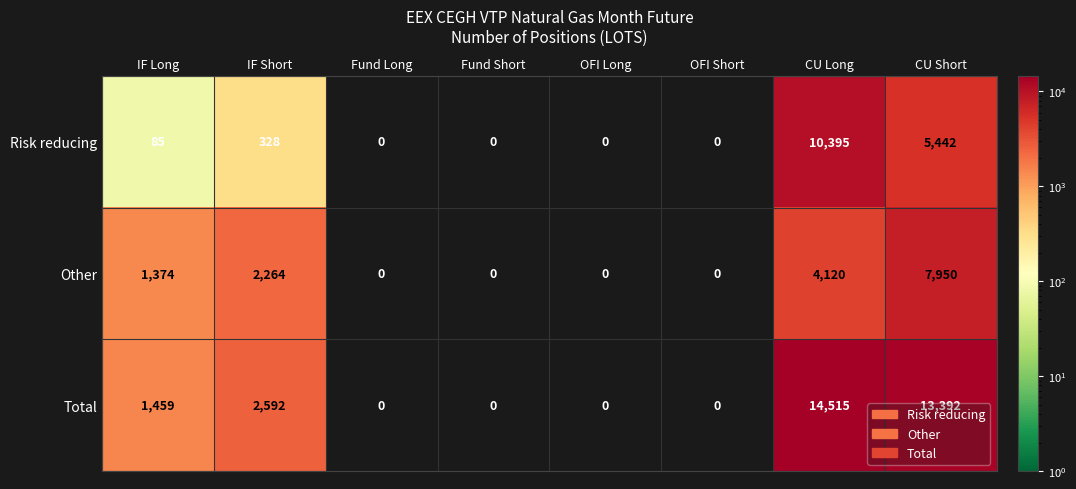

The value of Total at IF Short is 2592. True or false?

True